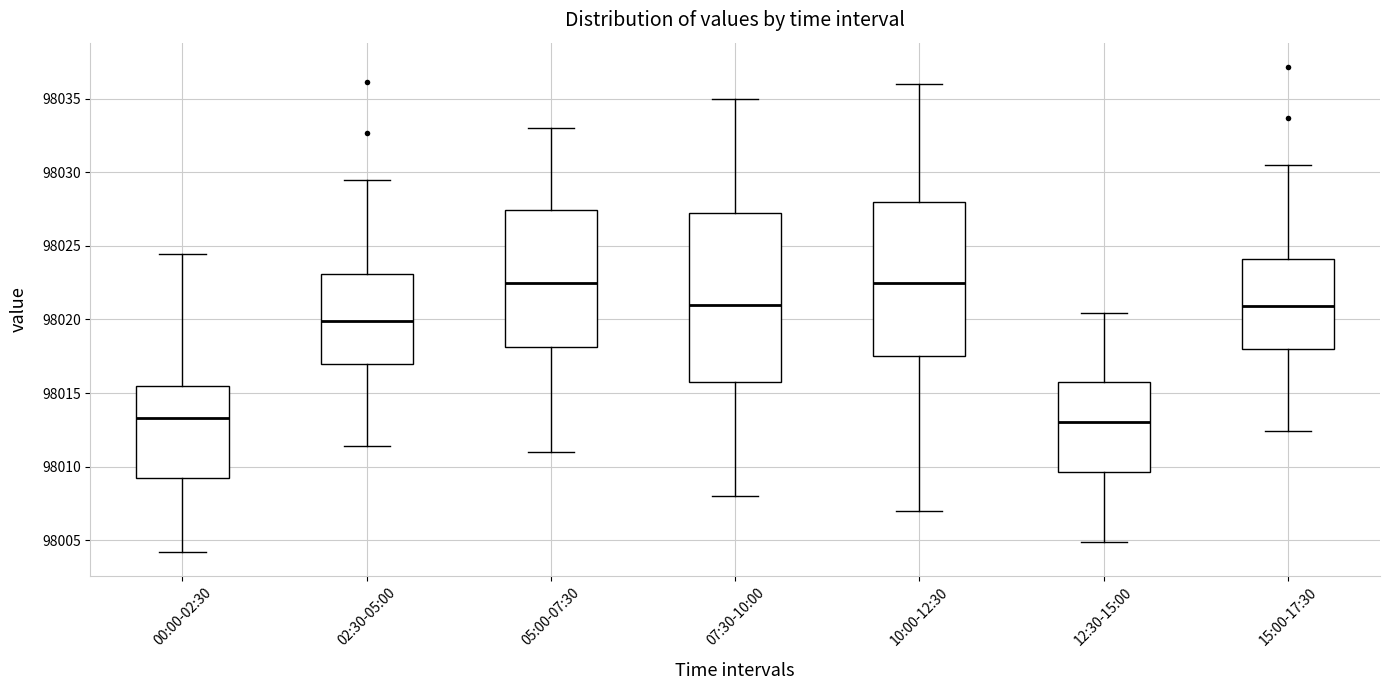

Reading left to right, read every box against the y-axis: the position of its median line, the range the box covers, and the ends of its whiskers. The values are not printed on the chart, so give them approximately, as read against the axis.

00:00-02:30: median 98013.5, box 98009.0 to 98015.5, whiskers 98004.0 to 98024.5
02:30-05:00: median 98020.0, box 98017.0 to 98023.0, whiskers 98011.5 to 98029.5
05:00-07:30: median 98022.5, box 98018.0 to 98027.5, whiskers 98011.0 to 98033.0
07:30-10:00: median 98021.0, box 98016.0 to 98027.5, whiskers 98008.0 to 98035.0
10:00-12:30: median 98022.5, box 98017.5 to 98028.0, whiskers 98007.0 to 98036.0
12:30-15:00: median 98013.0, box 98009.5 to 98015.5, whiskers 98005.0 to 98020.5
15:00-17:30: median 98021.0, box 98018.0 to 98024.0, whiskers 98012.5 to 98030.5